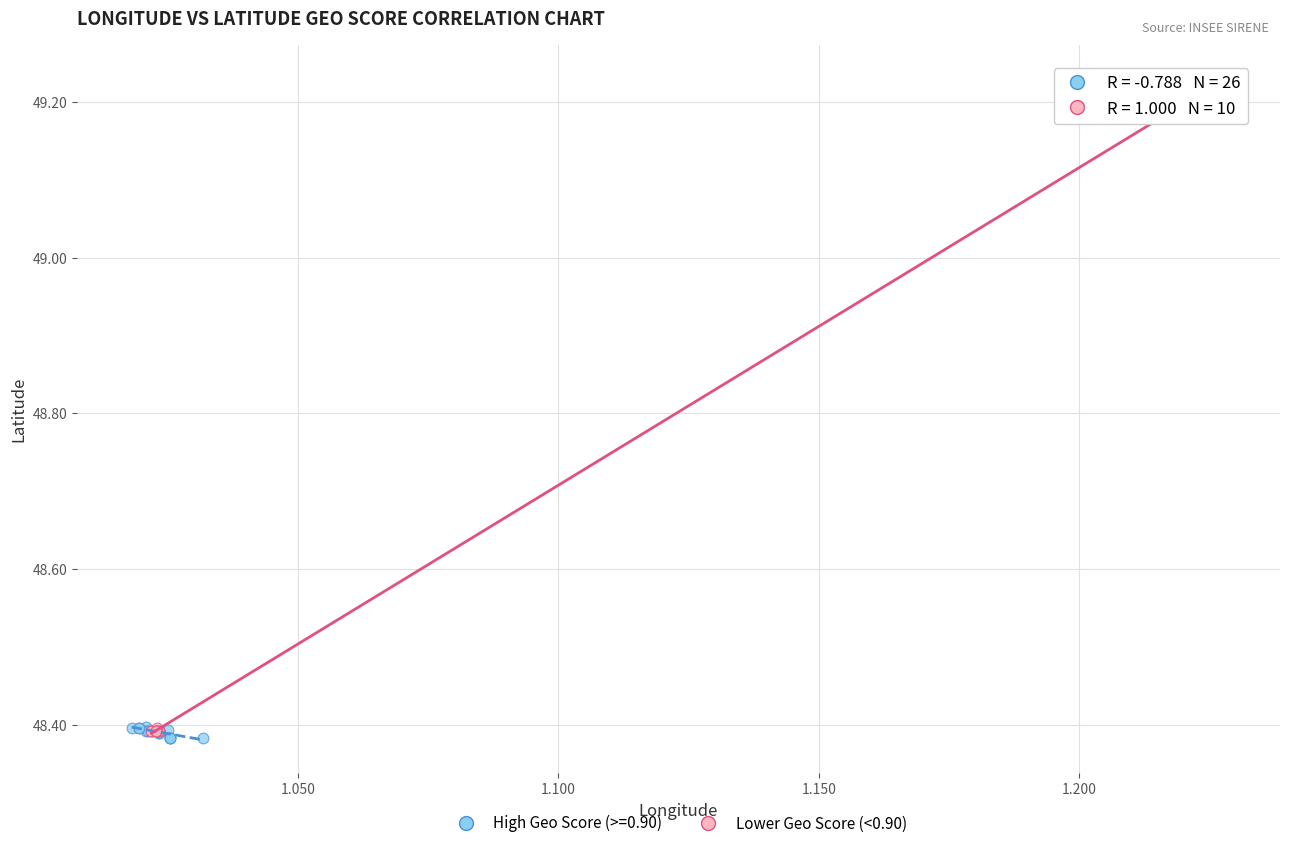

Which series reaches the maximum Y coordinate?

Lower Geo Score (<0.90)